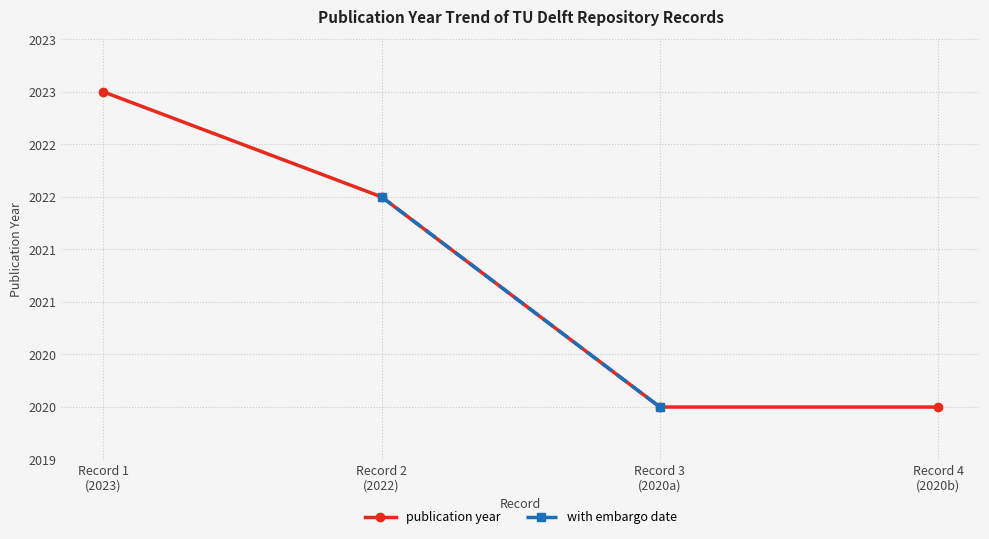

Reading right to left, list all the values displayed in this chart.

2020	2020	2022	2023